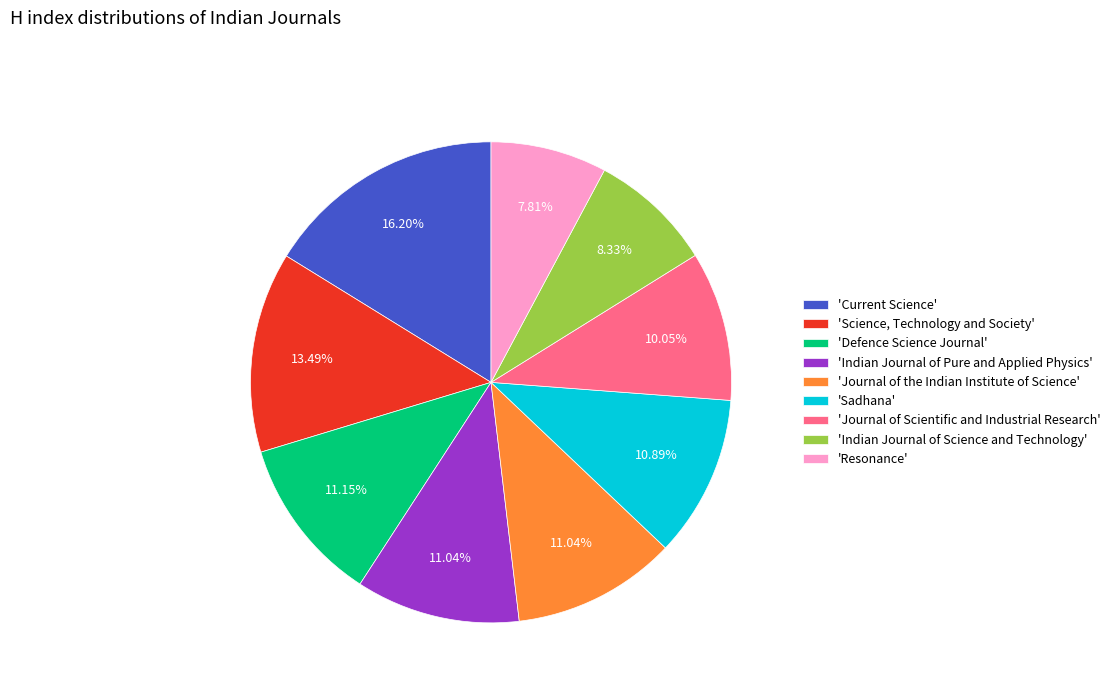

Between 'Defence Science Journal' and 'Journal of Scientific and Industrial Research', which is larger?

'Defence Science Journal'